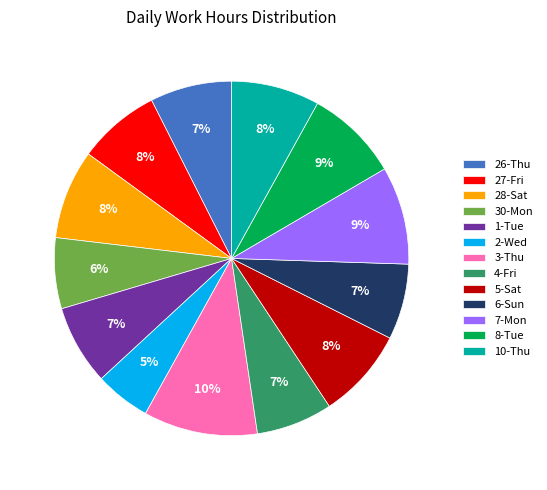

Is it true that 10-Thu is 1% of the pie?

False